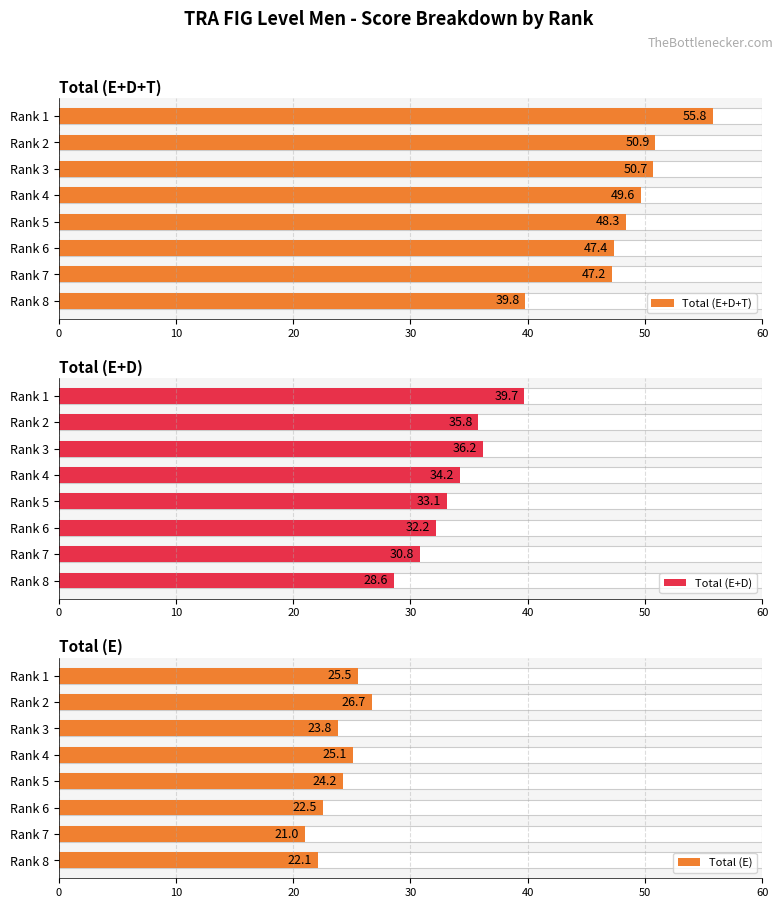

What is the difference between the maximum and second lowest values in the Total (E) series?

4.6